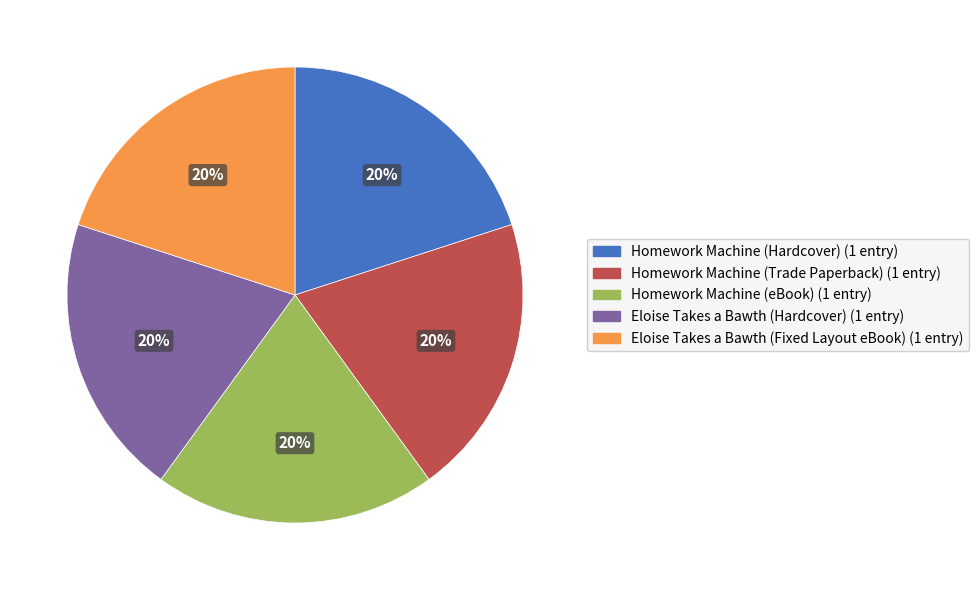

To the nearest percent, what is the difference between the largest and smallest slice percentages?

0%